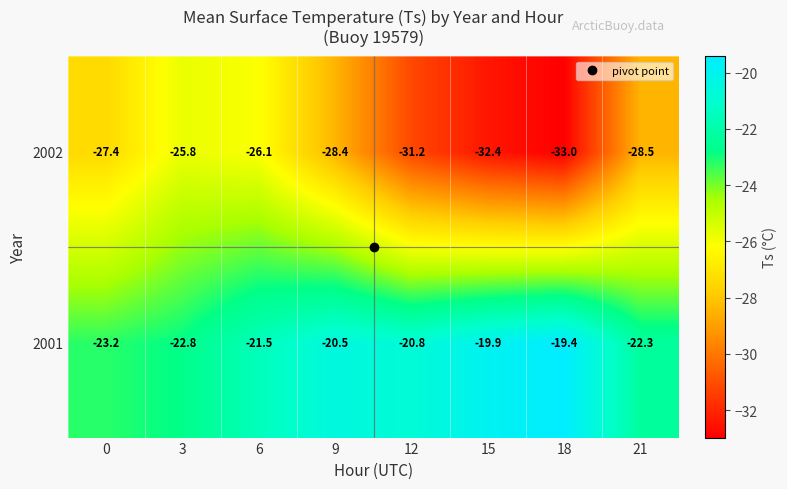

At which label does 2001 first exceed -20?

15